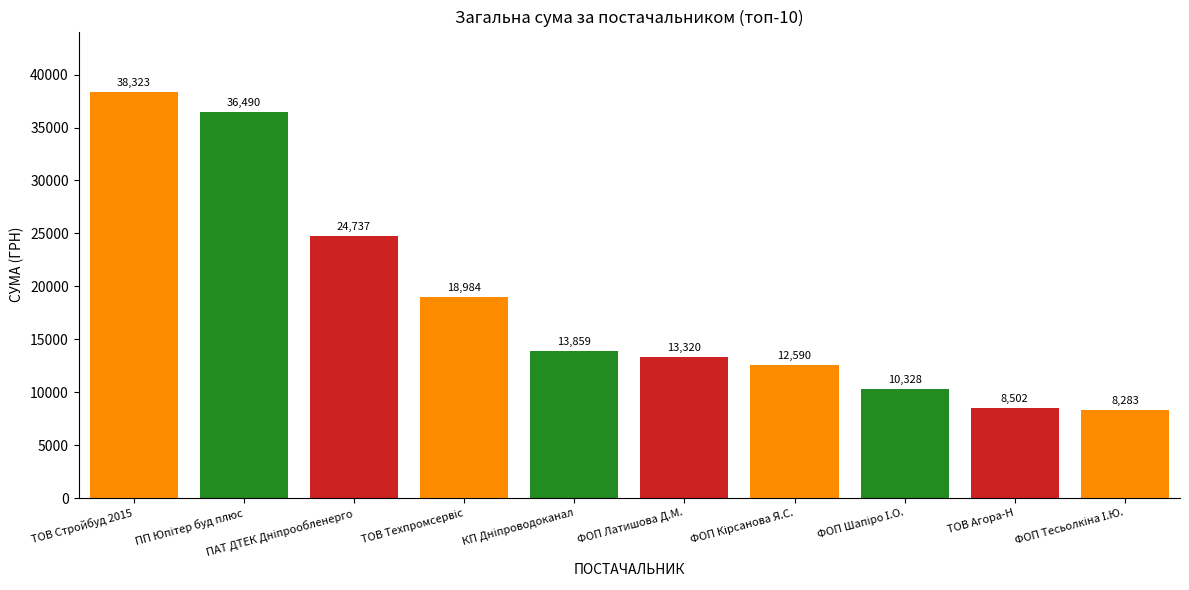

What is the label of the 10th bar from the right?

ТОВ Стройбуд 2015